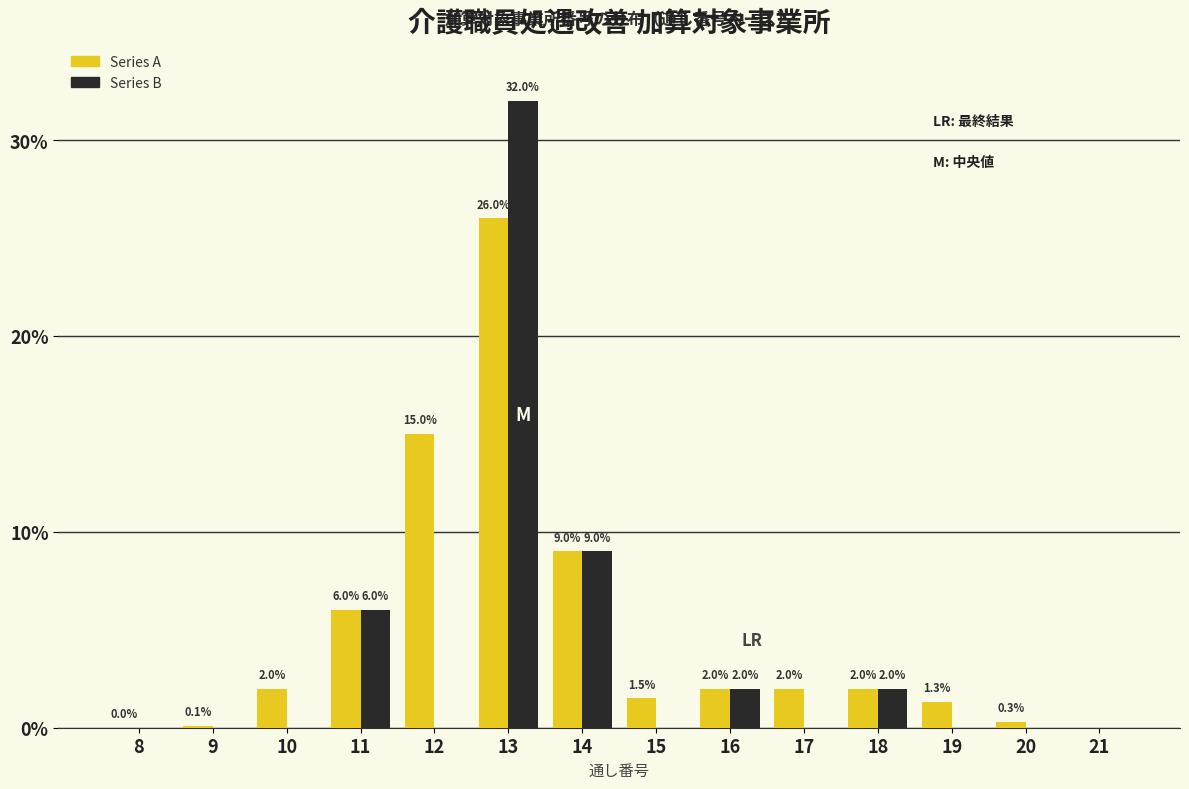

Reading right to left, transcribe all the data shown in this chart.

Series A: 21=0.0	20=0.3	19=1.3	18=2.0	17=2.0	16=2.0	15=1.5	14=9.0	13=26.0	12=15.0	11=6.0	10=2.0	9=0.1	8=0.0
Series B: 21=0.0	20=0.0	19=0.0	18=2.0	17=0.0	16=2.0	15=0.0	14=9.0	13=32.0	12=0.0	11=6.0	10=0.0	9=0.0	8=0.0